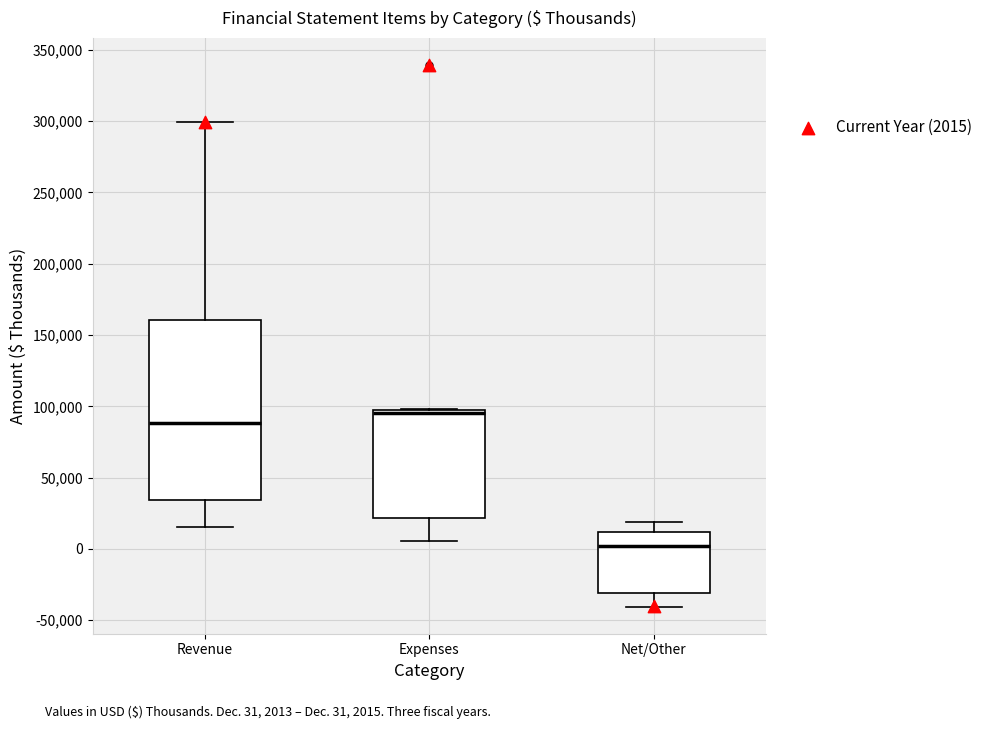

Comparing the boxes themselves (not the whiskers), which one is the tallest?

Revenue